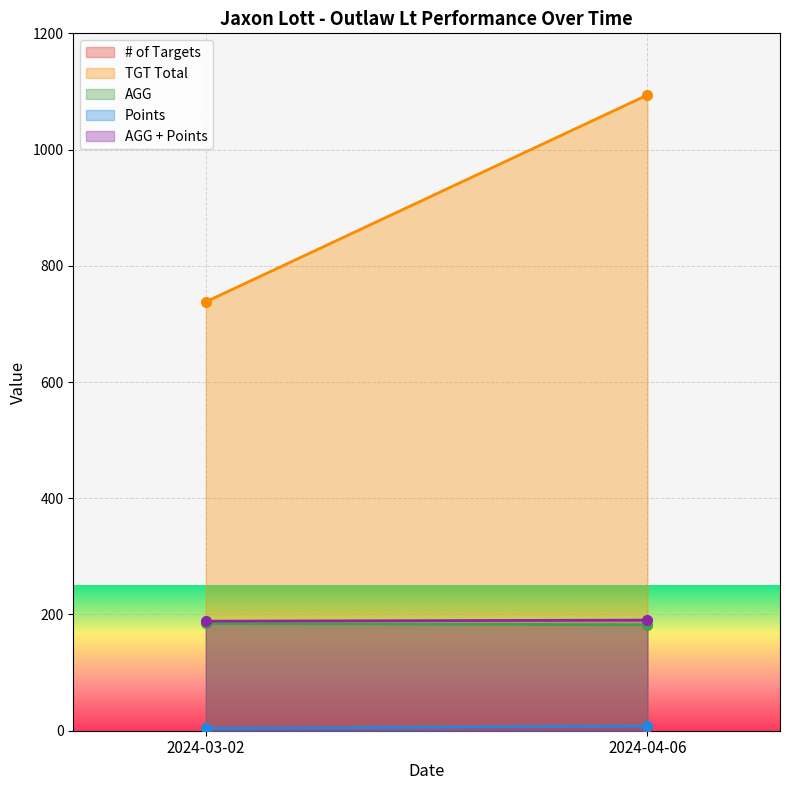

What is the approximate value of AGG at 2024-04-06?

182.3